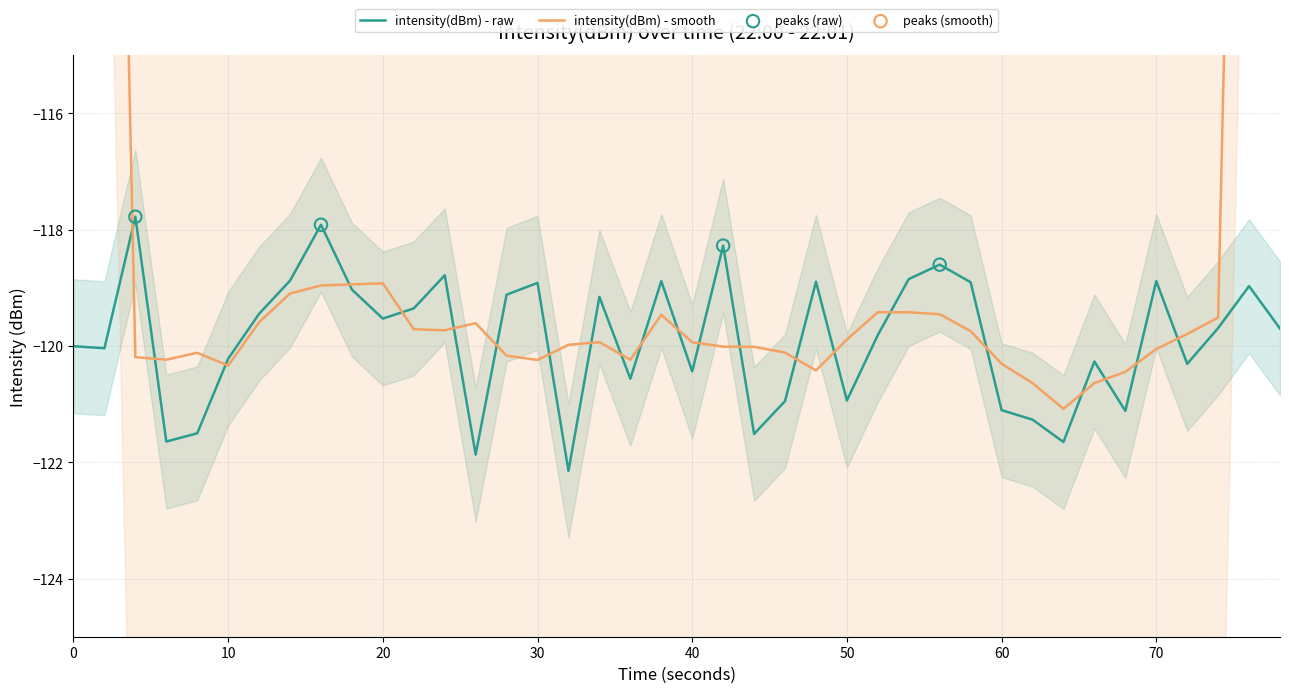

The intensity(dBm) - raw series shows -217.9 at 60. True or false?

False